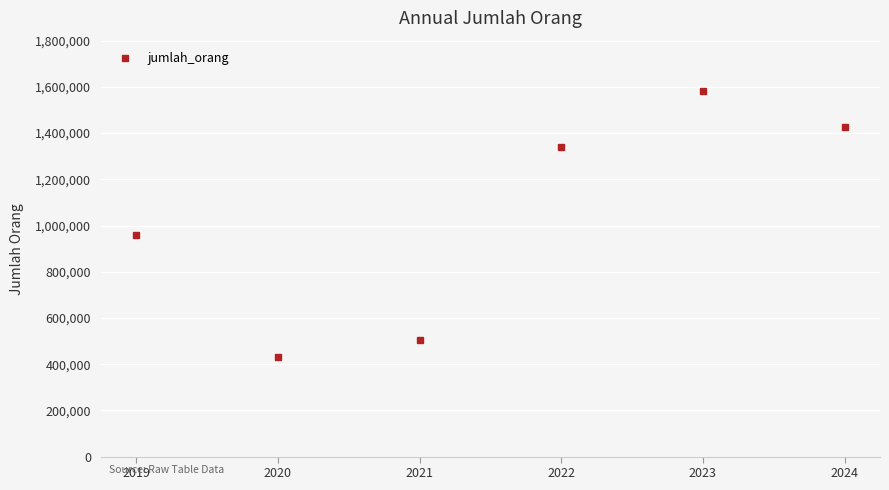

List the labels in order of value, smallest first.

2020, 2021, 2019, 2022, 2024, 2023